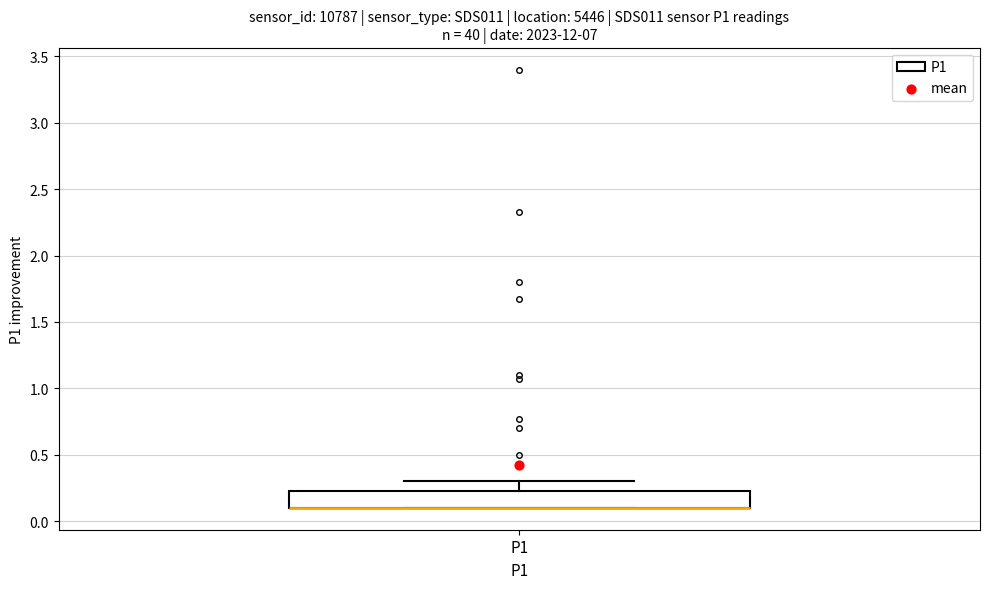

Where is the upper edge of the box for P1 on the y-axis? The values are not printed on the chart, so give them approximately, as read against the axis.

0.25